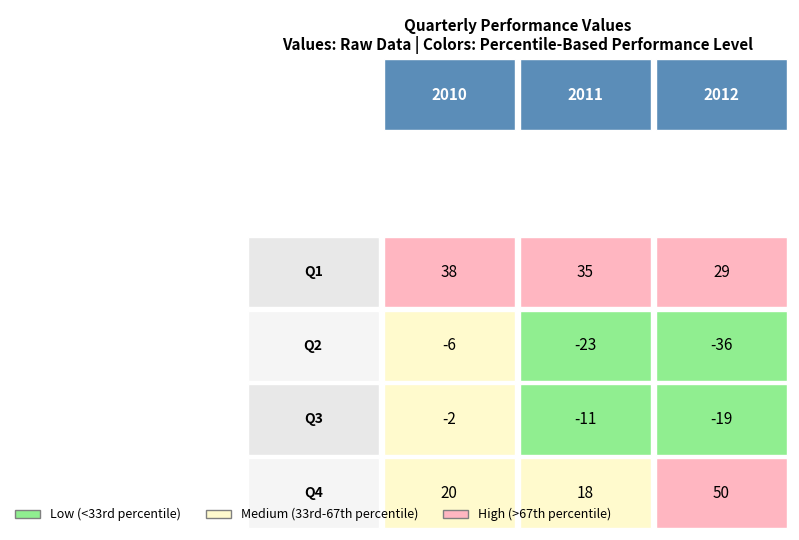

What is the highest value of the Q4 series?

50